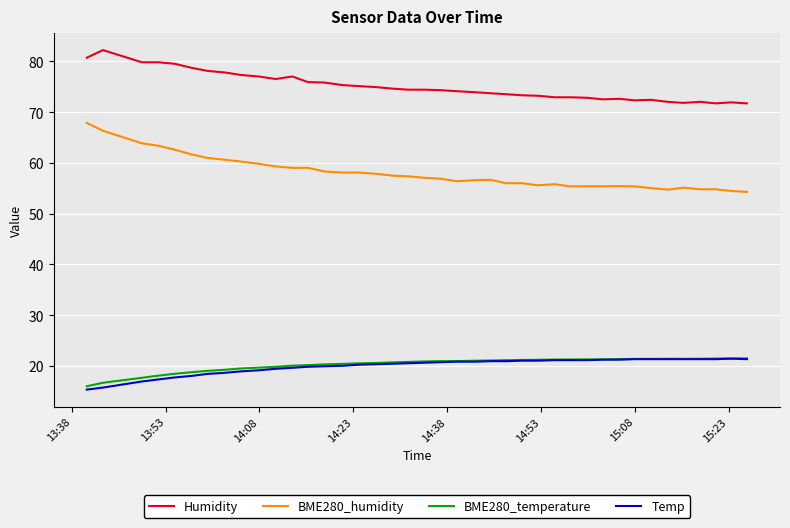

What is the highest value of the Humidity series?

82.2